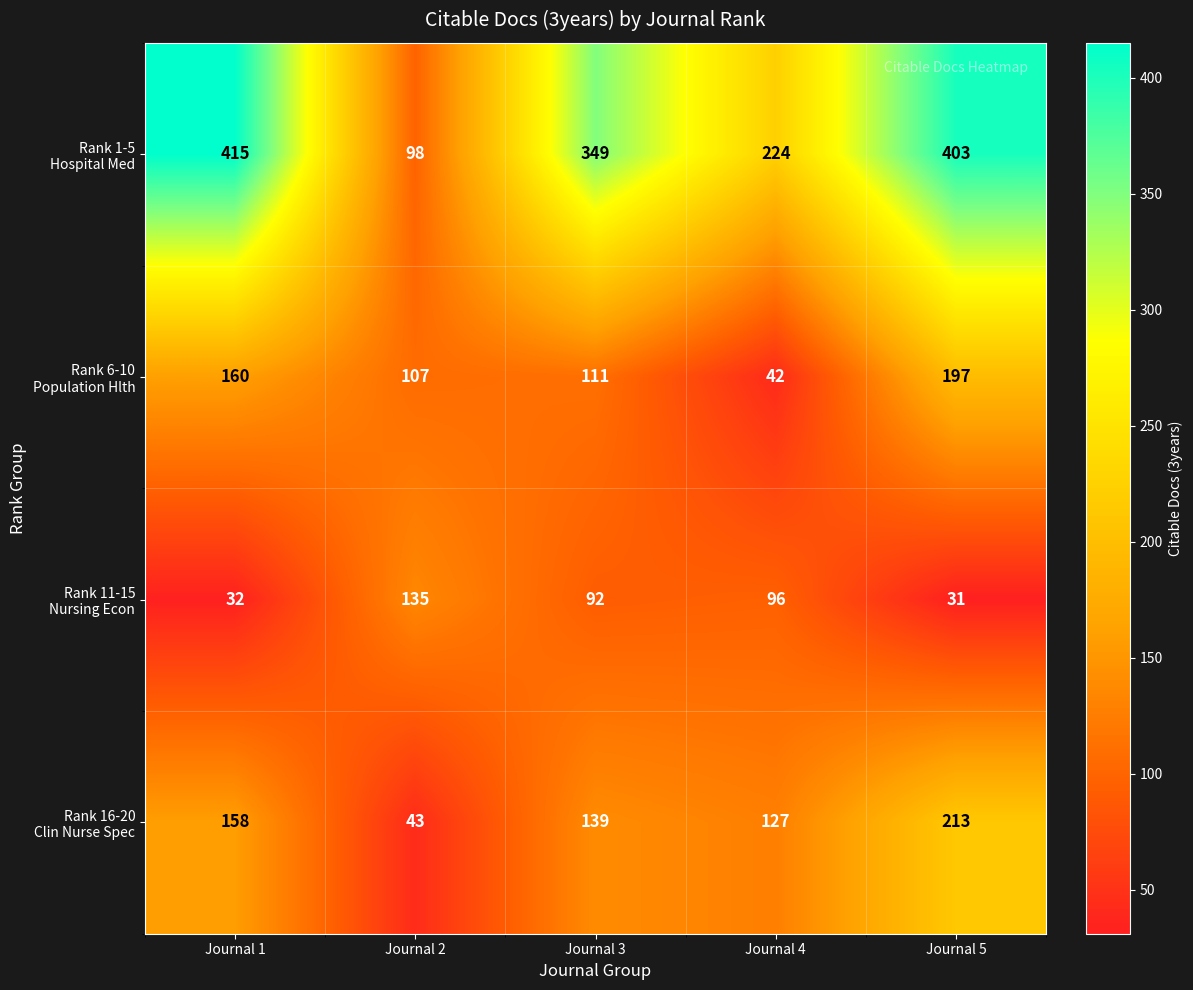

At which category is the sum across all series the highest?

Journal 5